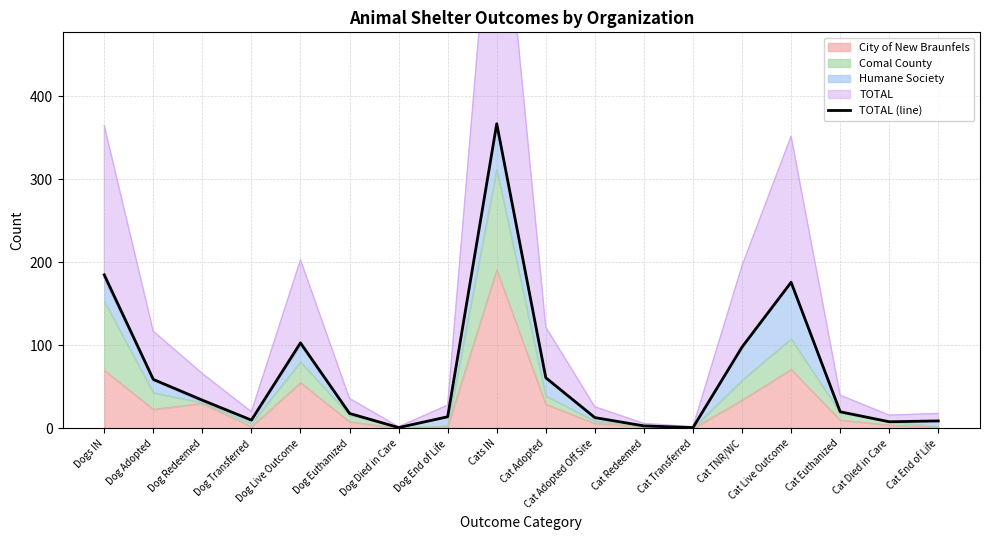

How many interior local peaks (higher than both neighbors) does the data have?

3